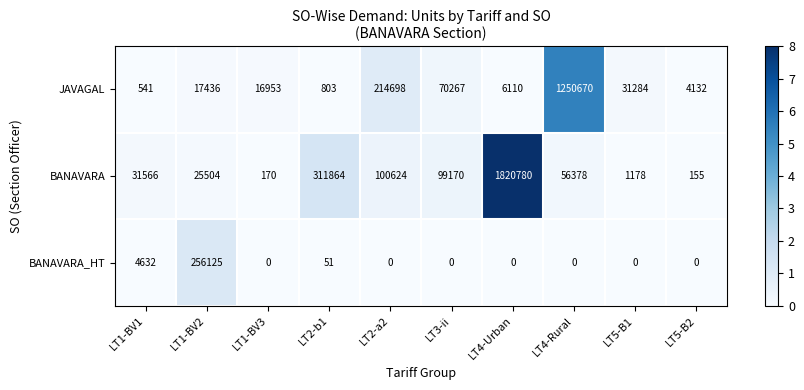

The value of BANAVARA_HT at LT4-Urban is 166323. True or false?

False